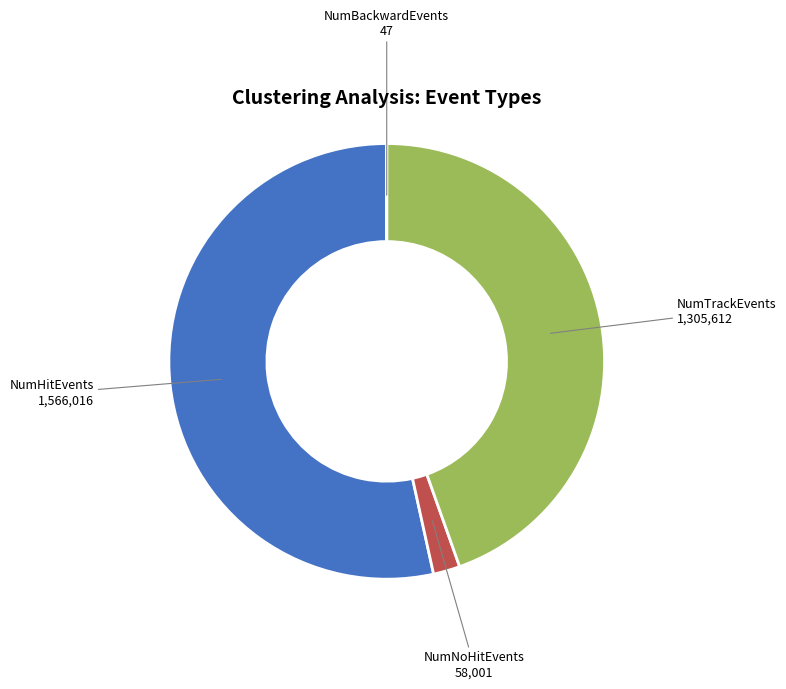

Is there any slice that represents more than half of the pie?

Yes